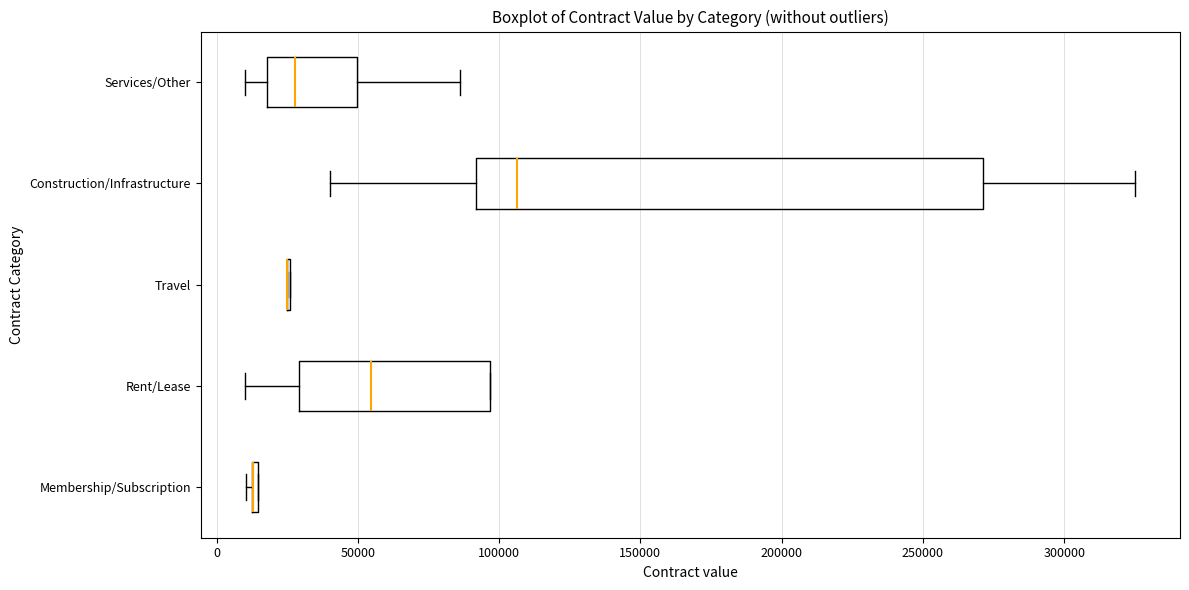

Reading bottom to top, read every box against the x-axis: the position of its median line, the range the box covers, and the ends of its whiskers. The values are not printed on the chart, so give them approximately, as read against the axis.

Membership/Subscription: box collapsed to a line at 15000, whiskers 10000 to 15000
Rent/Lease: median 55000, box 30000 to 95000, whiskers 10000 to 95000
Travel: box collapsed to a line at 25000, whiskers 25000 to 25000
Construction/Infrastructure: median 105000, box 90000 to 270000, whiskers 40000 to 325000
Services/Other: median 30000, box 20000 to 50000, whiskers 10000 to 85000